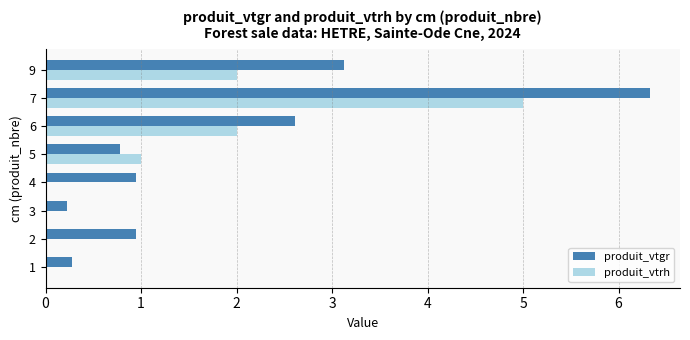

Is the value of produit_vtgr at 2 greater than the value of produit_vtrh at 4?

Yes